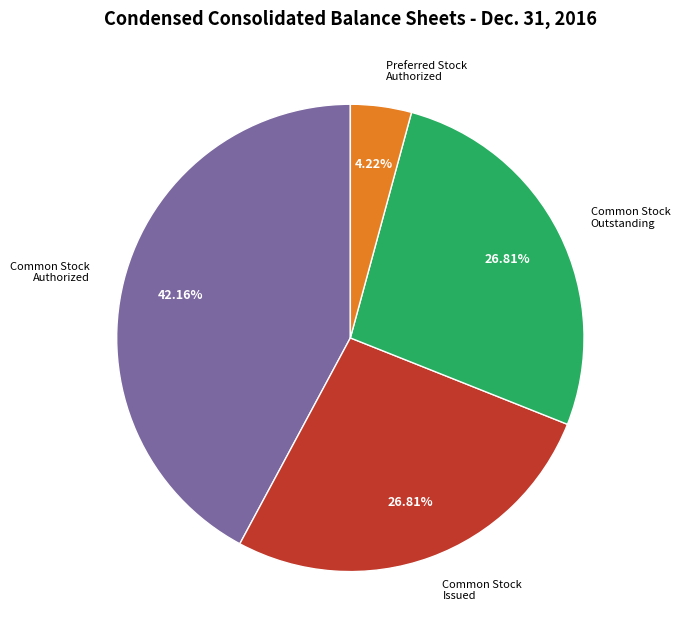

Is there a majority slice in this chart?

No